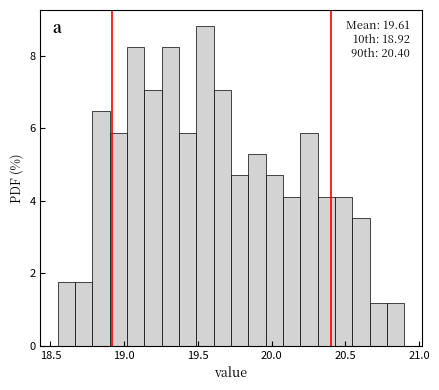

Around what value on the x-axis is the tallest bar? Give the approximate position of its centre, as read against the axis.

19.55